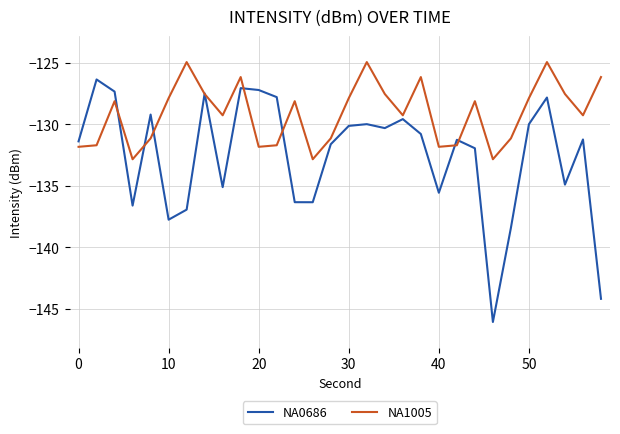

How many interior local peaks does the NA1005 series have?

8